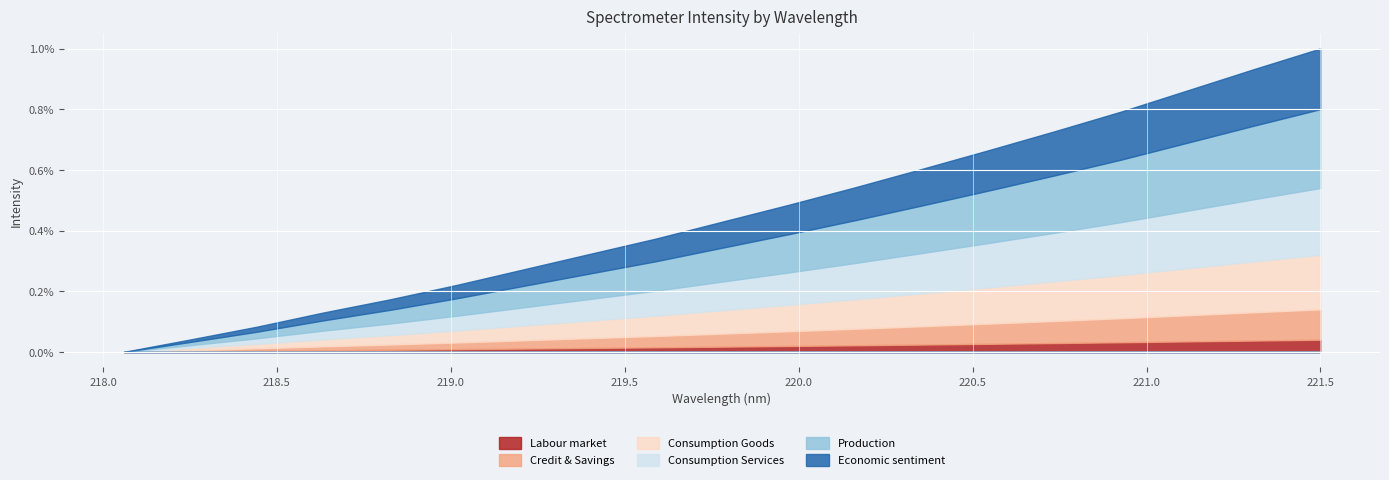

How many series are shown in this chart?

6